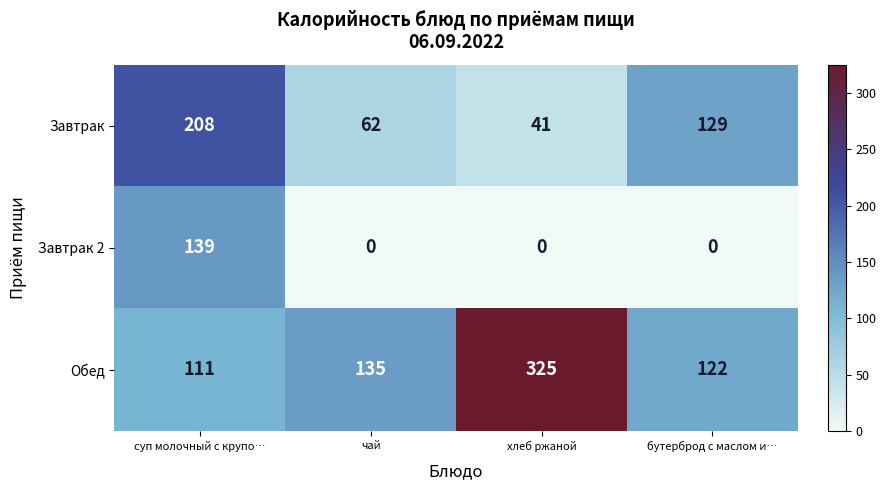

What is the minimum value for Обед?

111